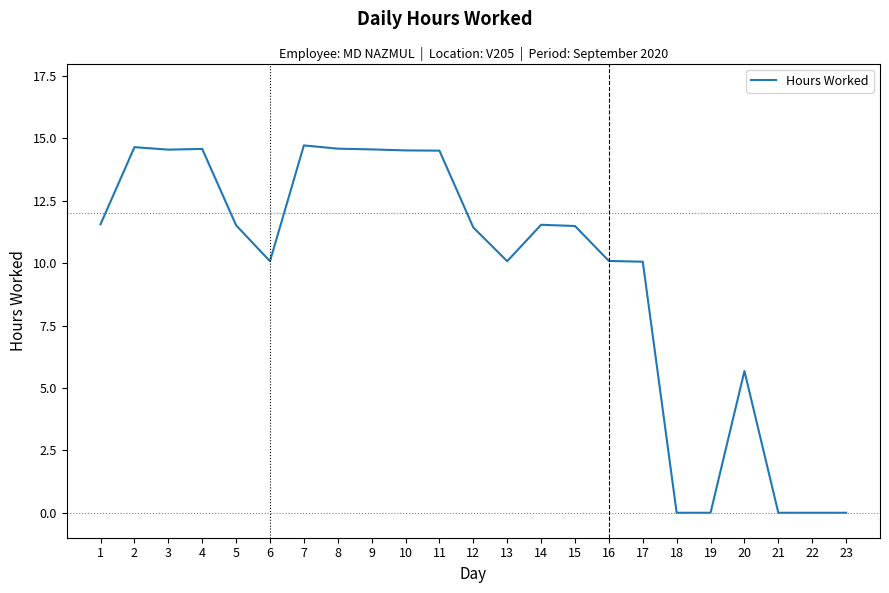

How many values are below 11?

10